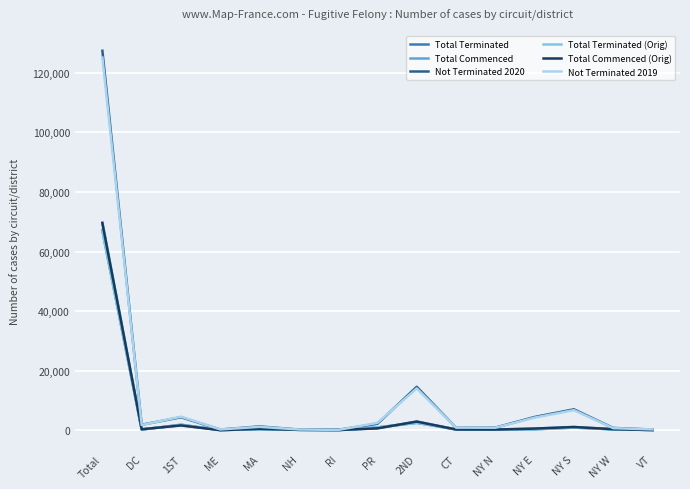

What position from the left is CT?

10